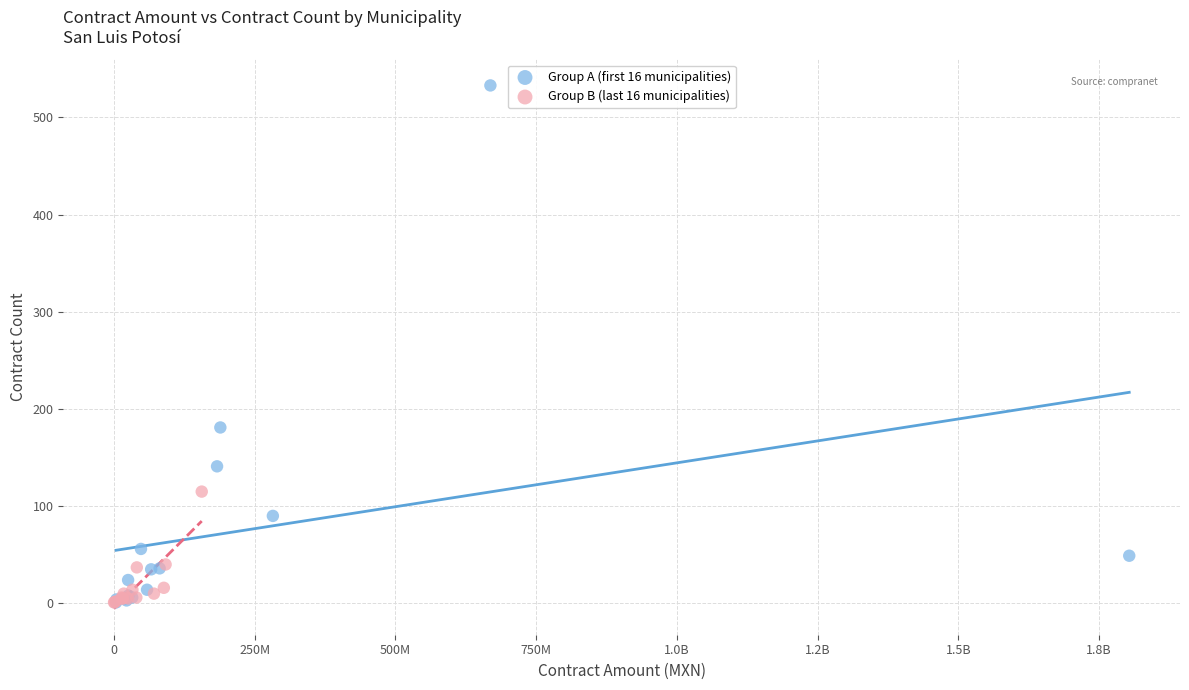

Which series has the widest spread of Y values?

Group A (first 16 municipalities)